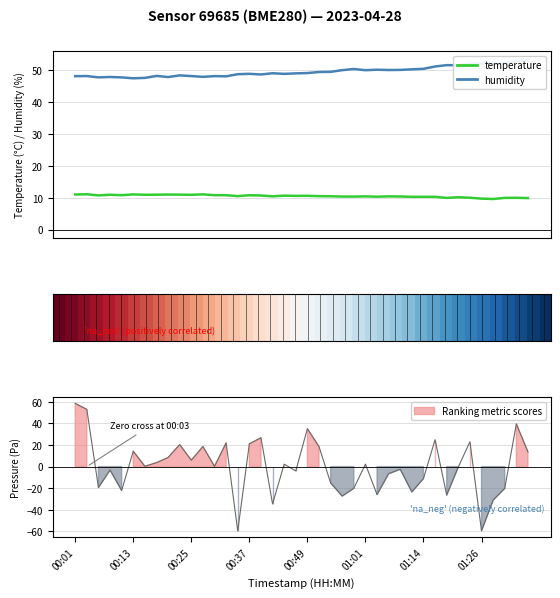

Does the chart display data point markers on the line(s)?

No